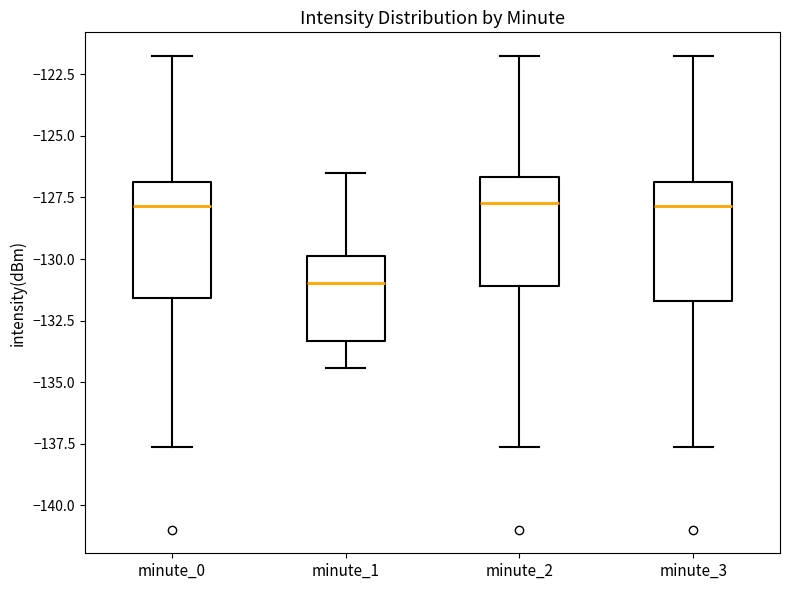

Reading left to right, transcribe this box plot: for each box, give where its median line is, the range the box spans, and where its two whiskers end, as read against the y-axis. The values are not printed on the chart, so give them approximately, as read against the axis.

minute_0: median -128.0, box -131.5 to -127.0, whiskers -137.5 to -122.0
minute_1: median -131.0, box -133.5 to -130.0, whiskers -134.5 to -126.5
minute_2: median -127.5, box -131.0 to -126.5, whiskers -137.5 to -122.0
minute_3: median -128.0, box -131.5 to -127.0, whiskers -137.5 to -122.0